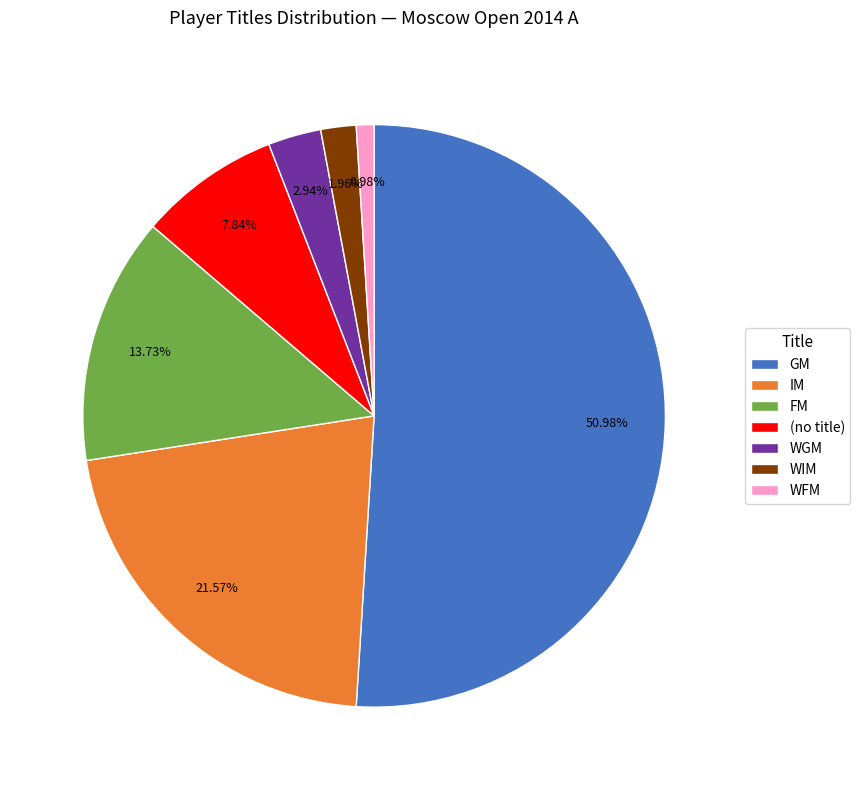

True or false: WGM accounts for 16% of the total.

False